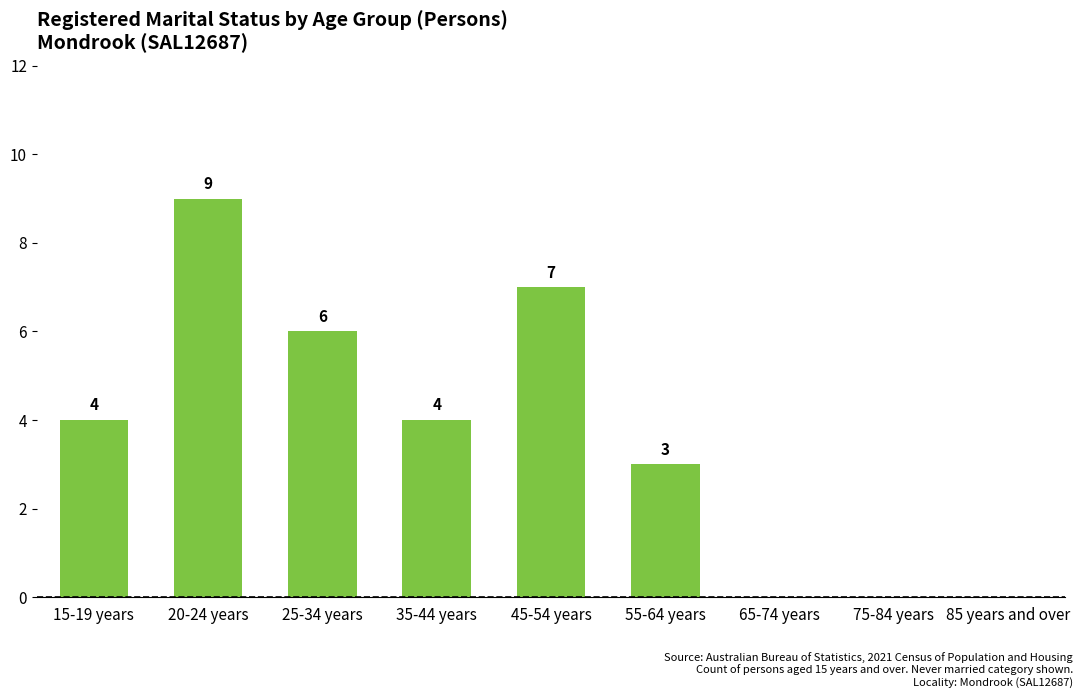

Reading left to right, extract all data points from this chart.

15-19 years=4	20-24 years=9	25-34 years=6	35-44 years=4	45-54 years=7	55-64 years=3	65-74 years=0	75-84 years=0	85 years and over=0